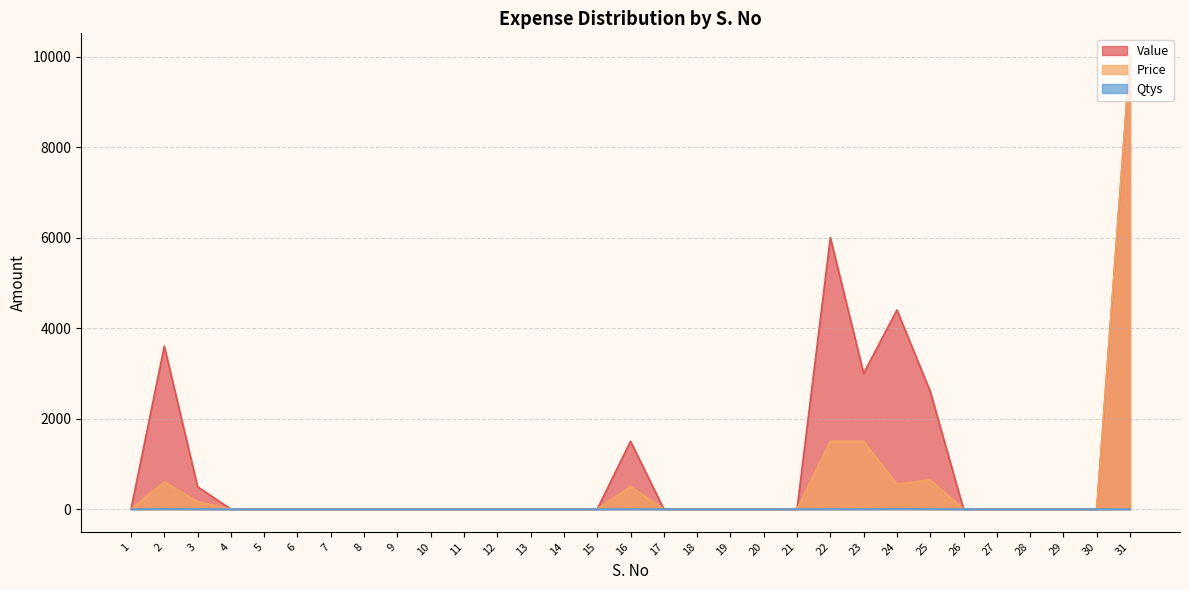

Reading left to right, what are all the values shown in this chart?

Value: 0	3600	495	0	0	0	0	0	0	0	0	0	0	0	0	1500	0	0	0	0	0	6000	3000	4400	2600	0	0	0	0	0	10012
Price: 0	600	165	0	0	0	0	0	0	0	0	0	0	0	0	500	0	0	0	0	0	1500	1500	550	650	0	0	0	0	0	10012
Qtys: 0	6	3	0	0	0	0	0	0	0	0	0	0	0	0	3	0	0	0	0	0	4	2	8	4	0	0	0	0	0	1